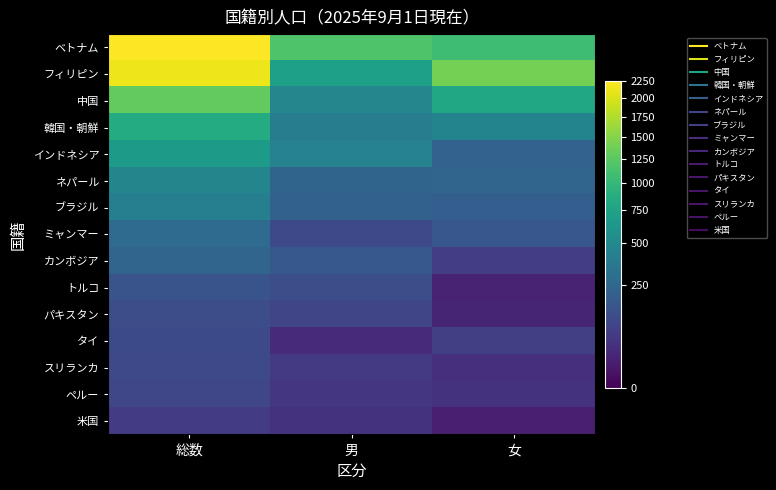

At which category is the sum across all series the highest?

総数